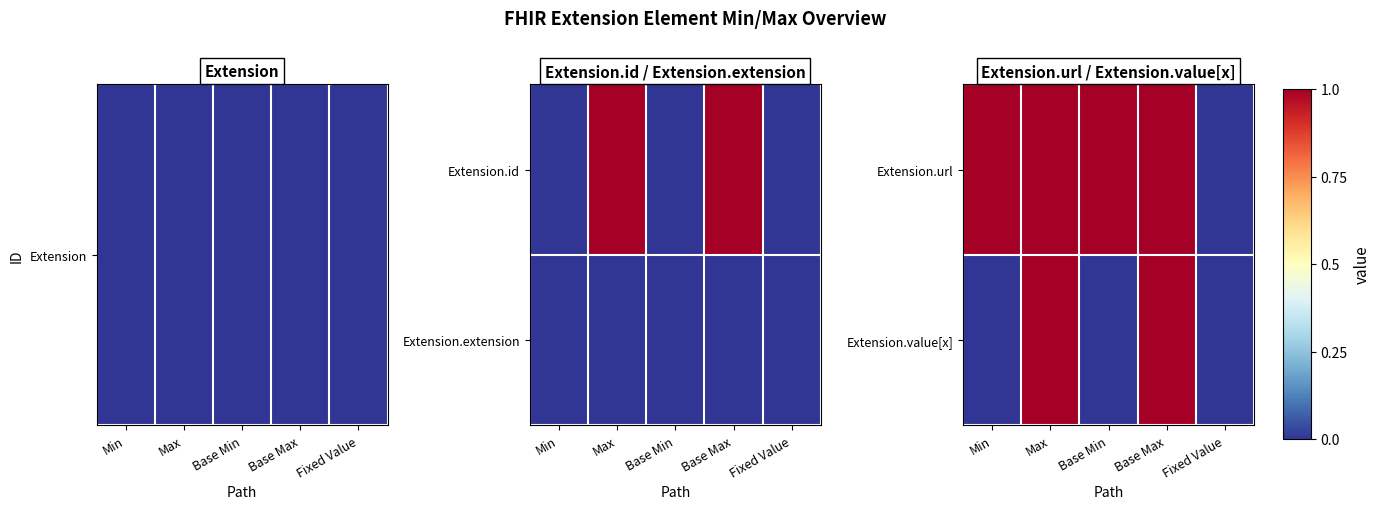

What is the difference between the maximum and minimum values in the Extension.url series?

1